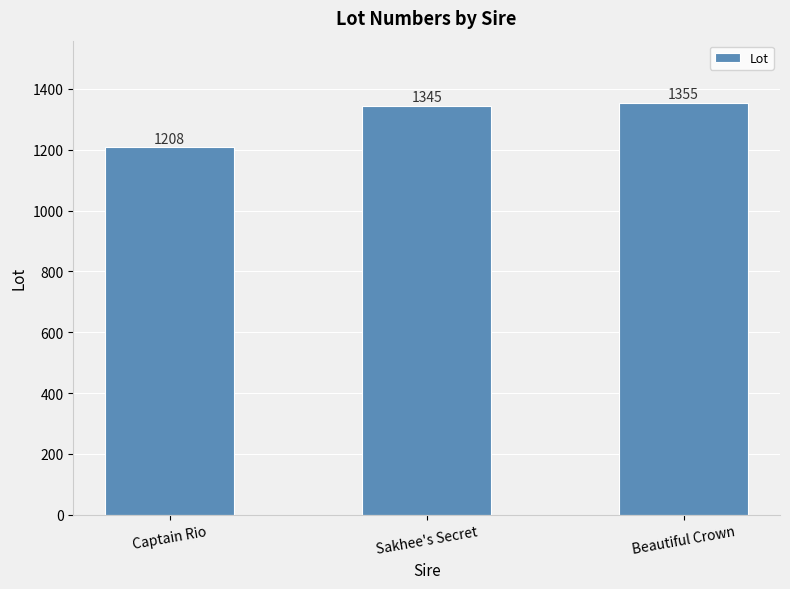

How many values are below 1345?

1